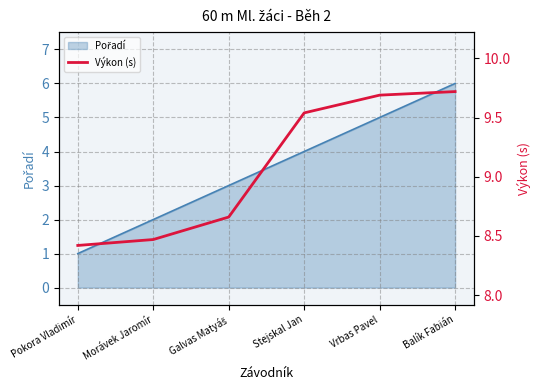

At which category does the chart reach its peak across all series?

Balík Fabián